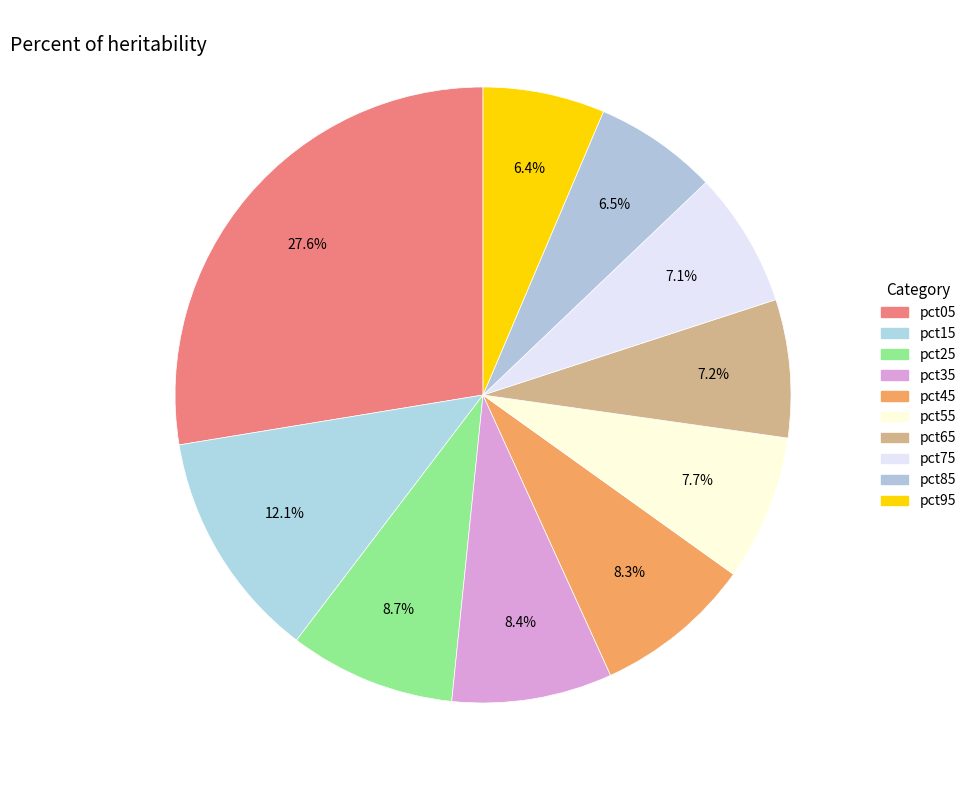

Rank the categories by value from lowest to highest.

pct95, pct85, pct75, pct65, pct55, pct45, pct35, pct25, pct15, pct05